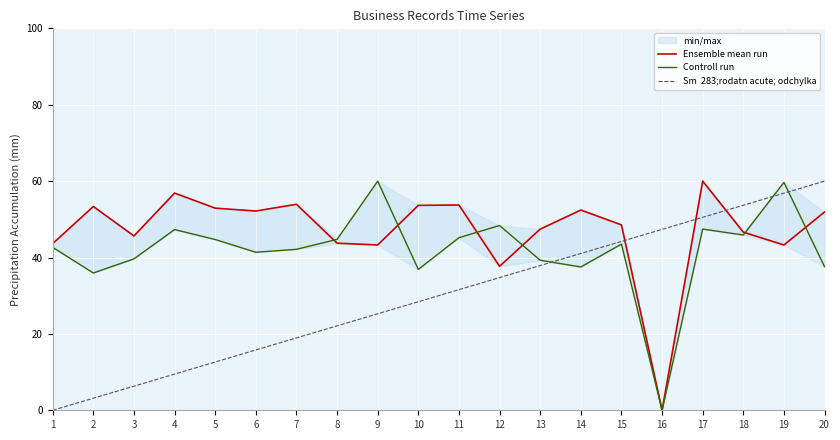

Which category has the highest value across all series?

17